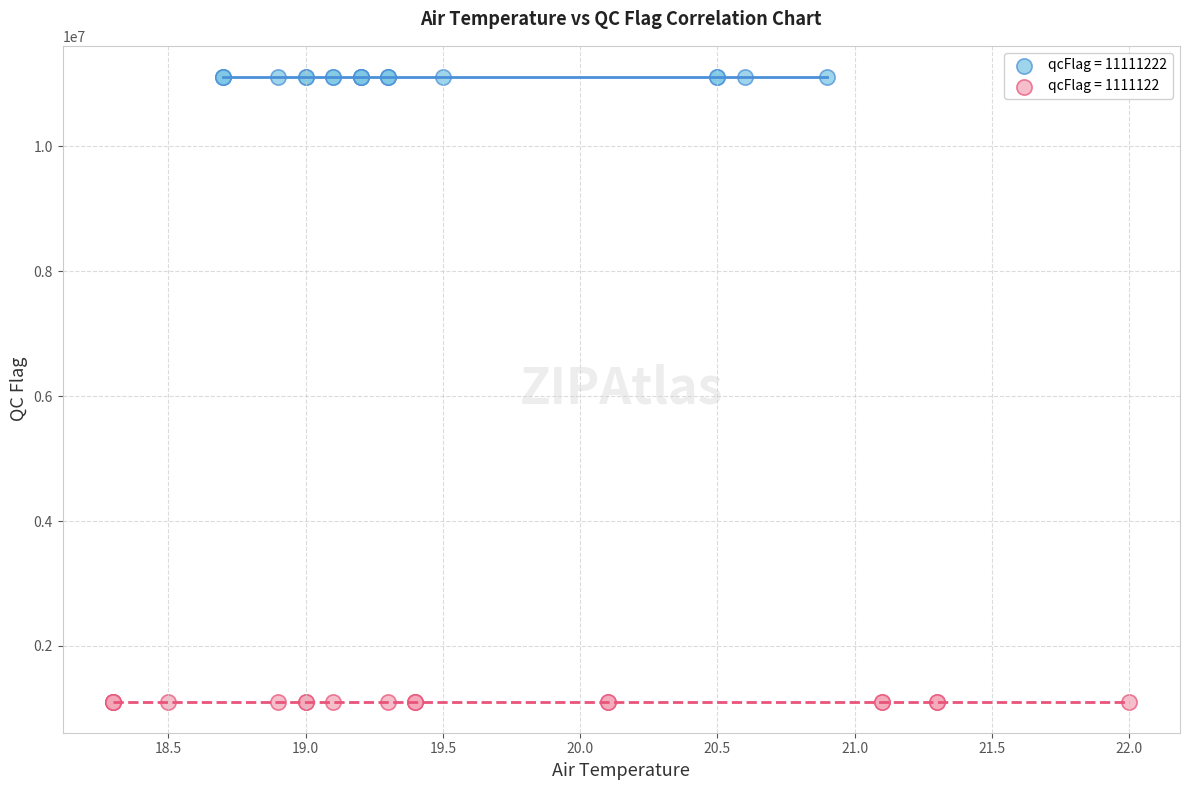

Which series reaches the minimum Y coordinate?

qcFlag = 1111122